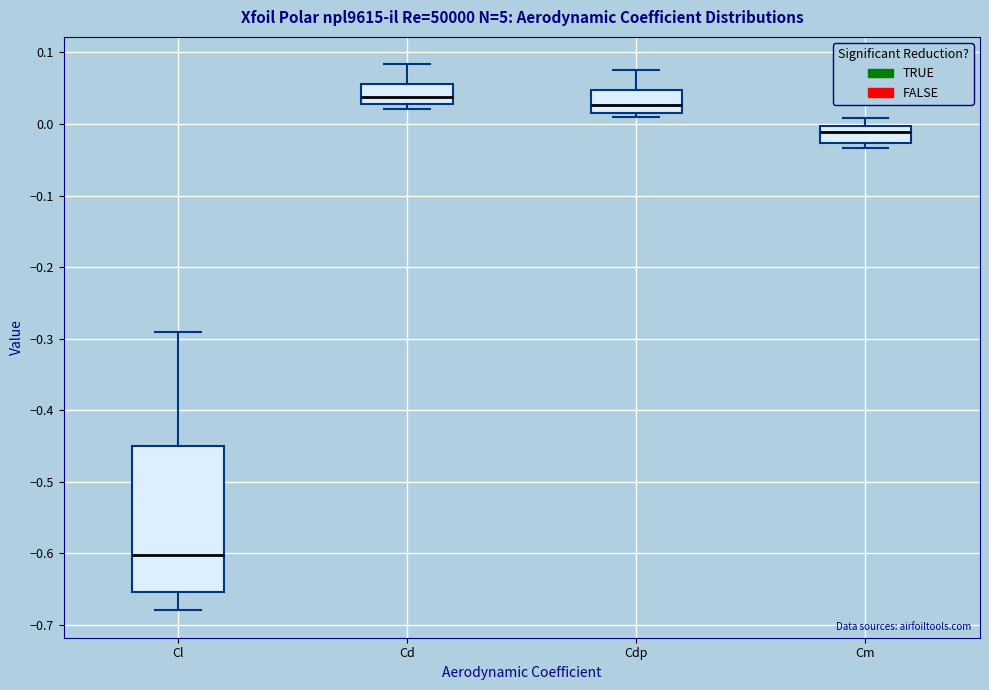

Reading left to right, transcribe this box plot: for each box, give where its median line is, the range the box spans, and where its two whiskers end, as read against the y-axis. The values are not printed on the chart, so give them approximately, as read against the axis.

Cl: median -0.60, box -0.65 to -0.45, whiskers -0.68 to -0.29
Cd: median 0.04, box 0.03 to 0.06, whiskers 0.02 to 0.08
Cdp: median 0.03, box 0.02 to 0.05, whiskers 0.01 to 0.08
Cm: median -0.01, box -0.03 to 0.00, whiskers -0.03 (just below the box's lower edge) to 0.01